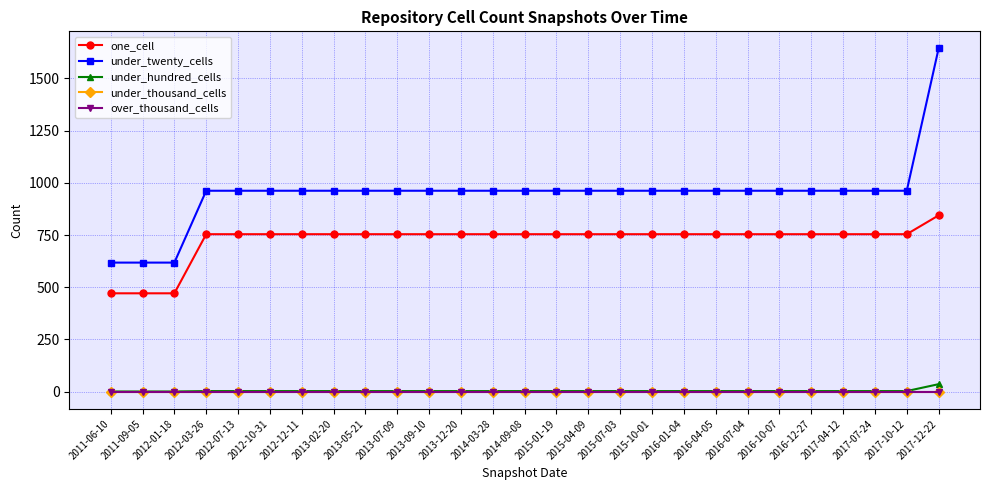

Is this an area chart (filled region under the line)?

No